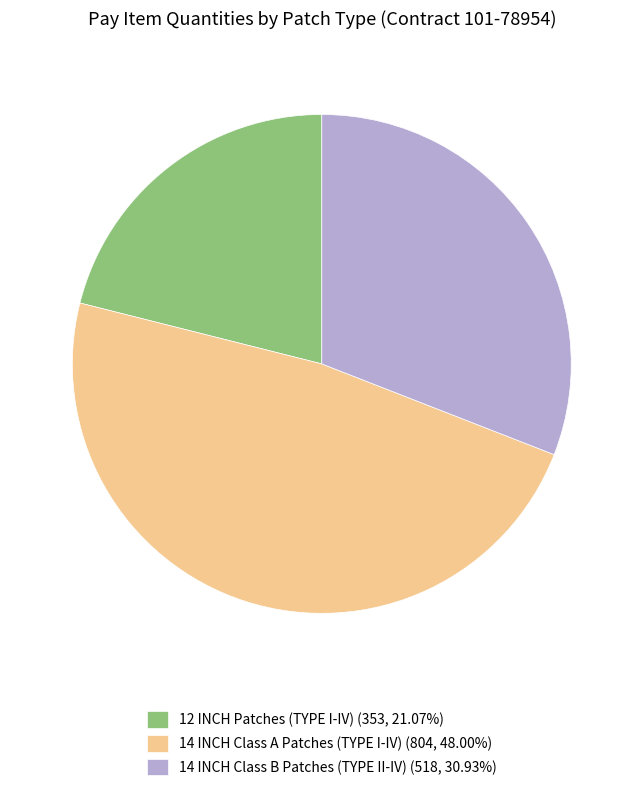

Is there any slice that represents more than half of the pie?

No